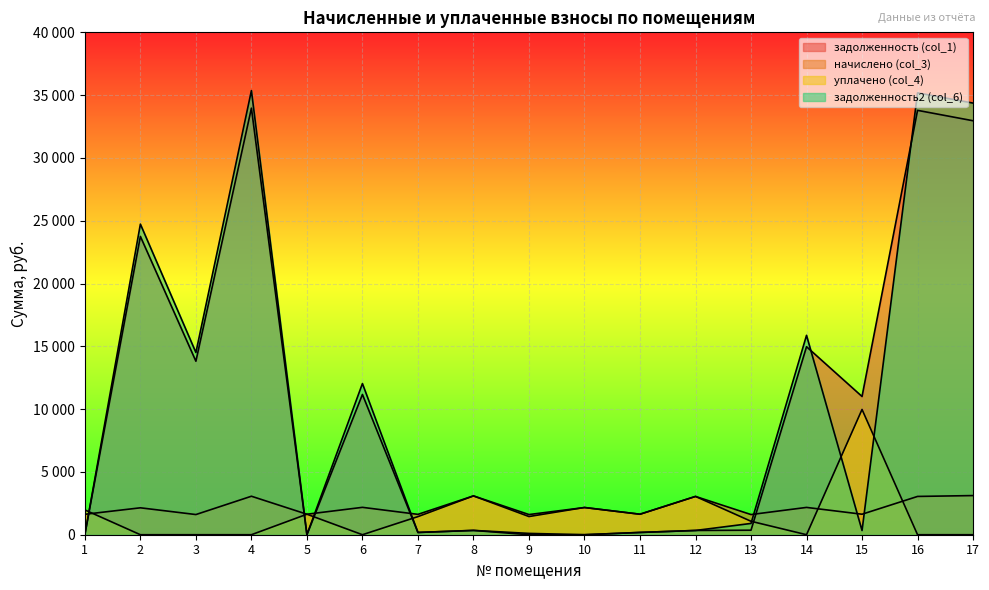

How many data points in уплачено (col_4) are above 1441?

9